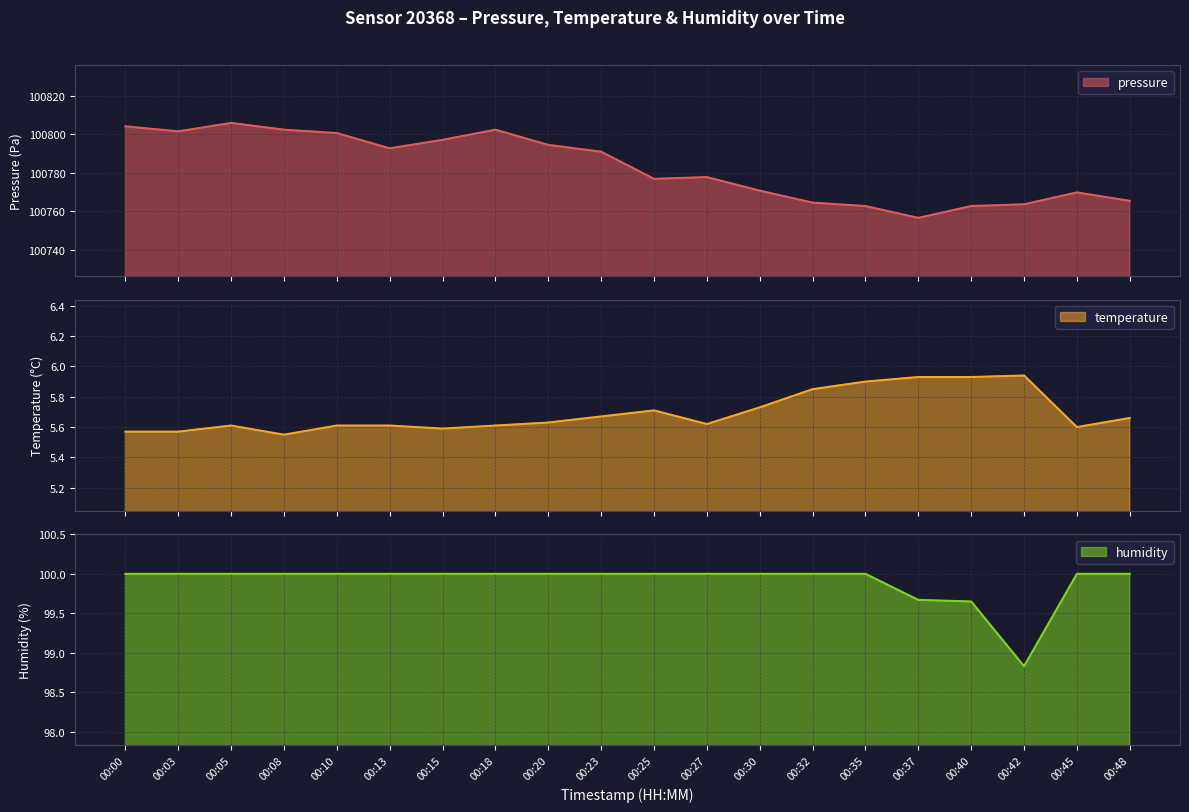

Where is the first local minimum for humidity?

00:42